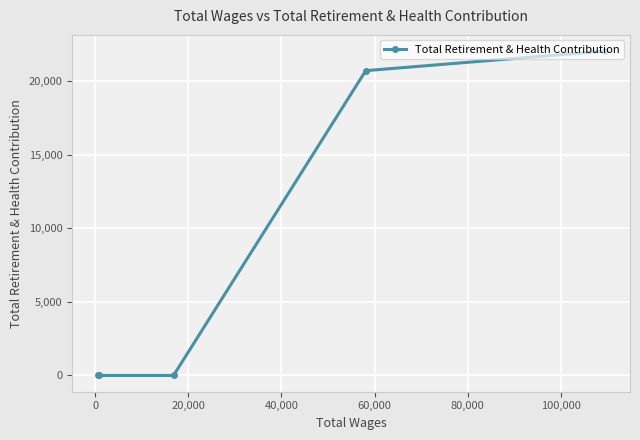

What is the difference between the maximum and minimum values?

22021